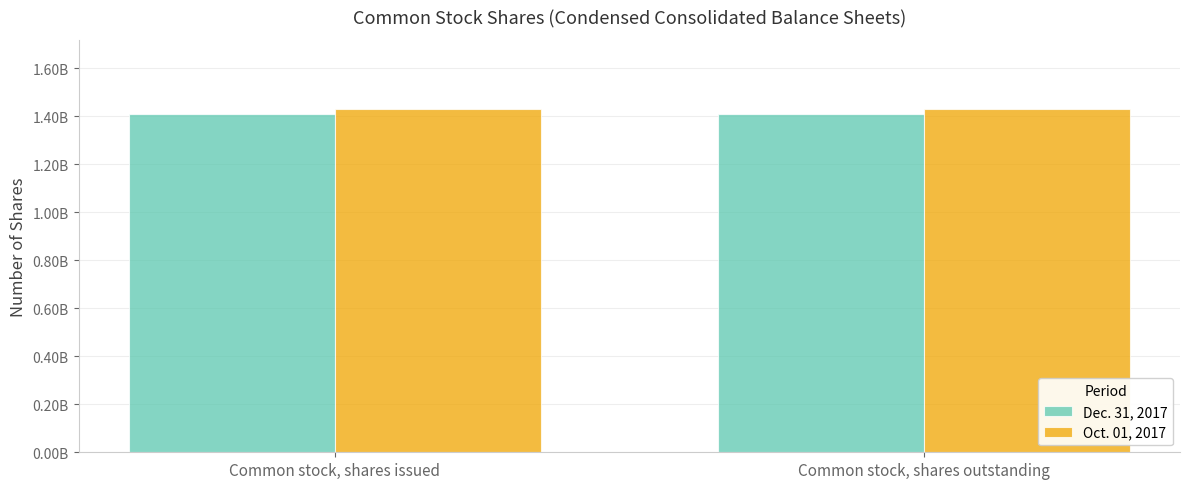

What are all the series names shown in the legend?

Dec. 31, 2017, Oct. 01, 2017